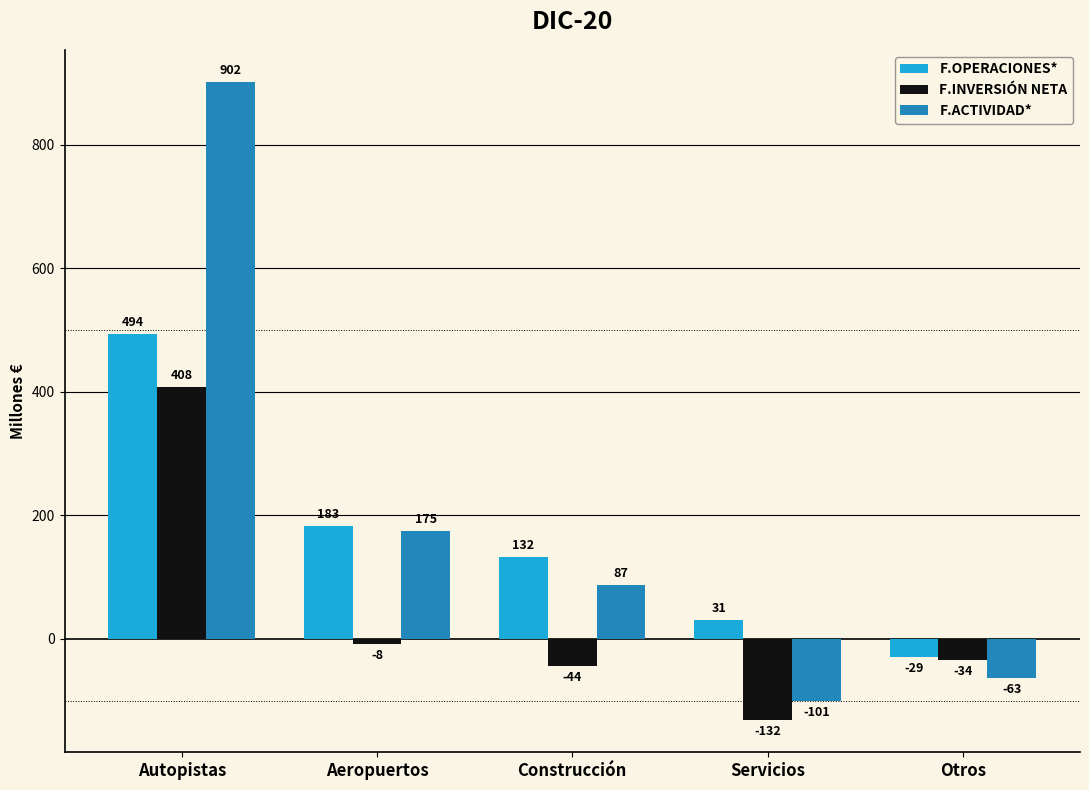

Where is F.INVERSIÓN NETA nearest to the value 138?

Aeropuertos